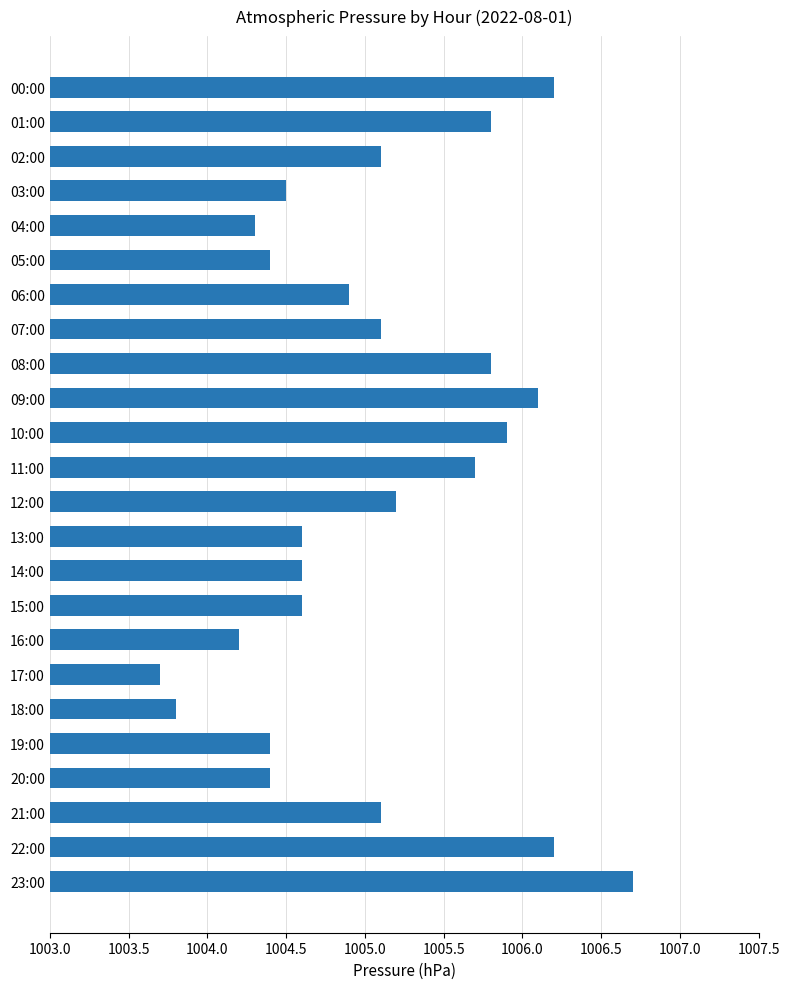

Between 20:00 and 11:00, which is larger?

11:00